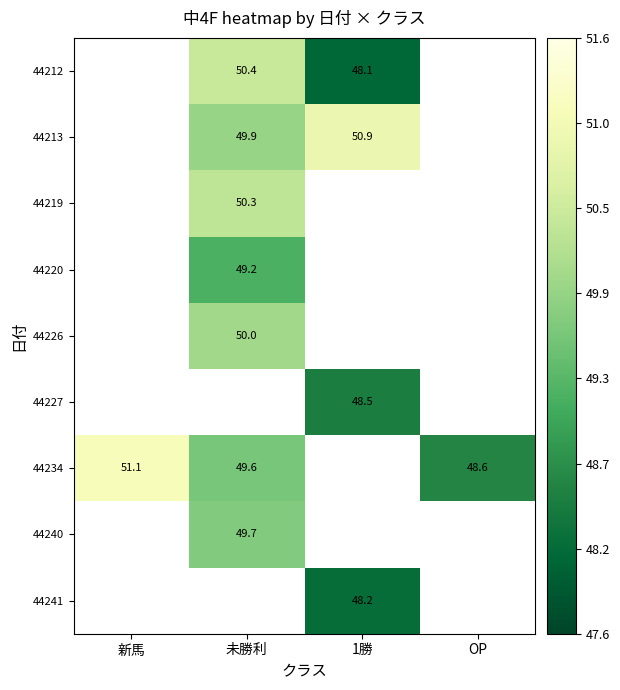

What is the difference between the 44234 values at 新馬 and OP?

2.5